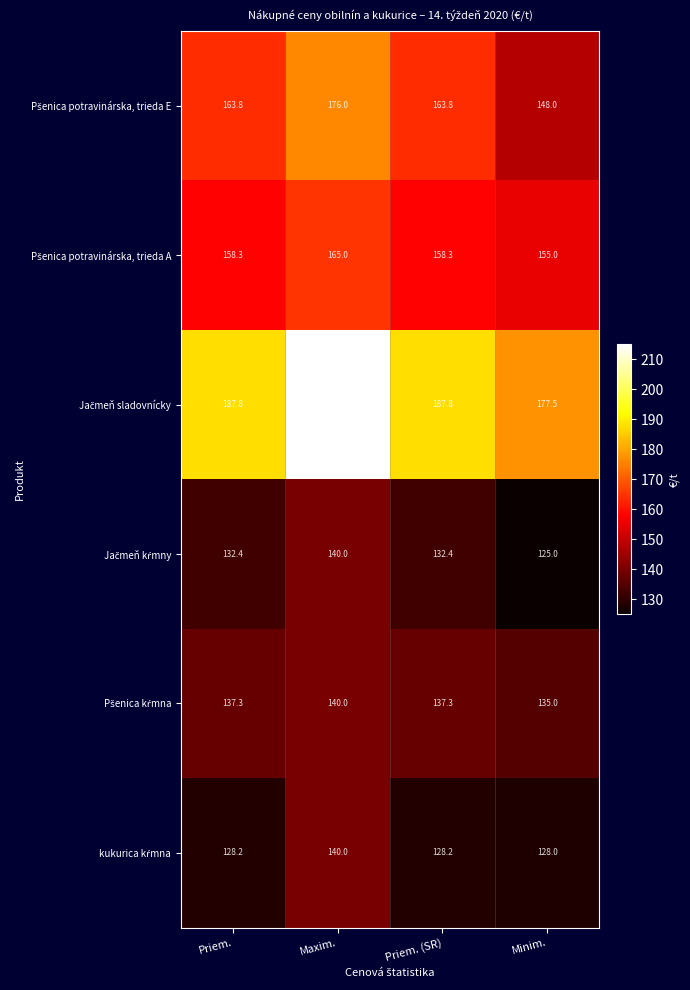

What is the spread (max minus min) of values at Priem.?

59.6